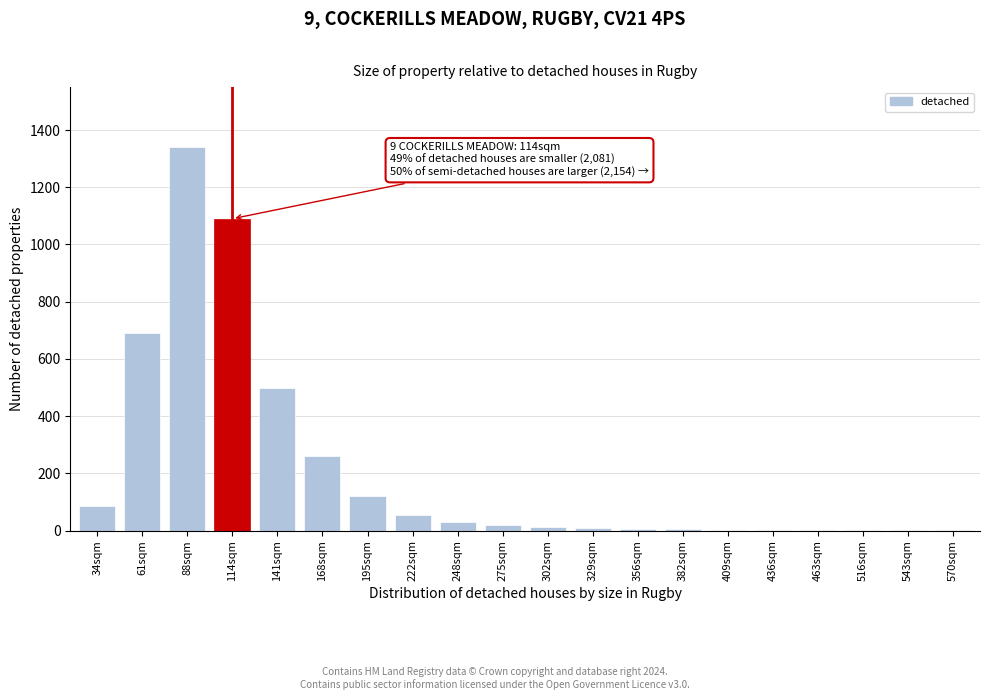

Which label corresponds to the largest value in the chart?

88sqm